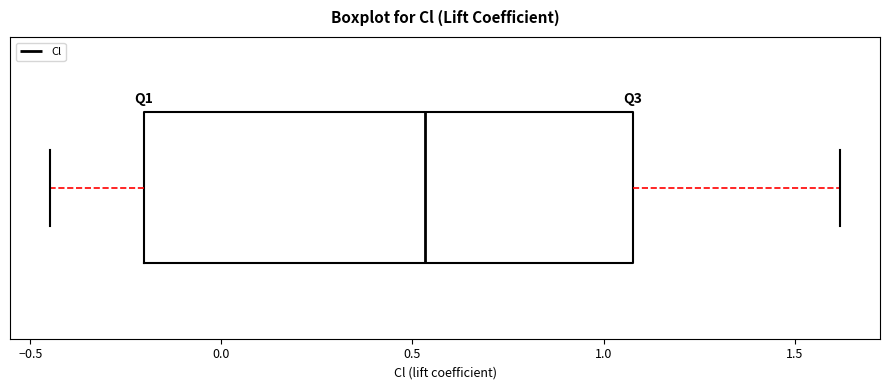

Read this box plot against the x-axis: the position of the median line, the range covered by the box, and the ends of both whiskers. The values are not printed on the chart, so give them approximately, as read against the axis.

median 0.55, box -0.20 to 1.10, whiskers -0.45 to 1.60